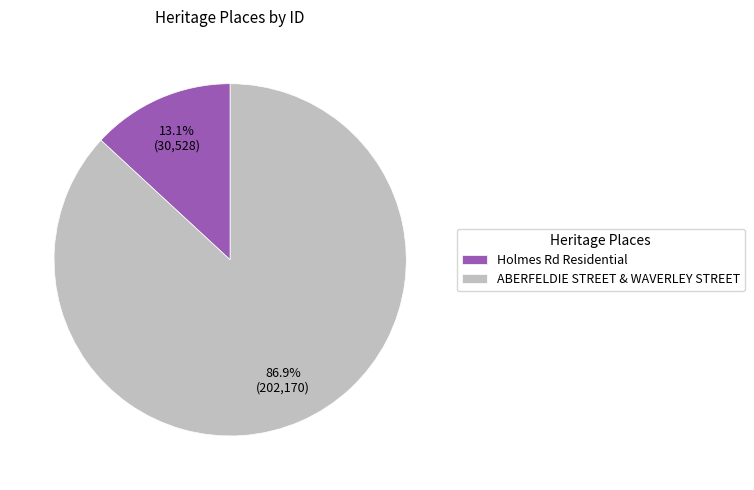

Combined, what portion of the pie is Holmes Rd Residential and ABERFELDIE STREET & WAVERLEY STREET?

100.0%